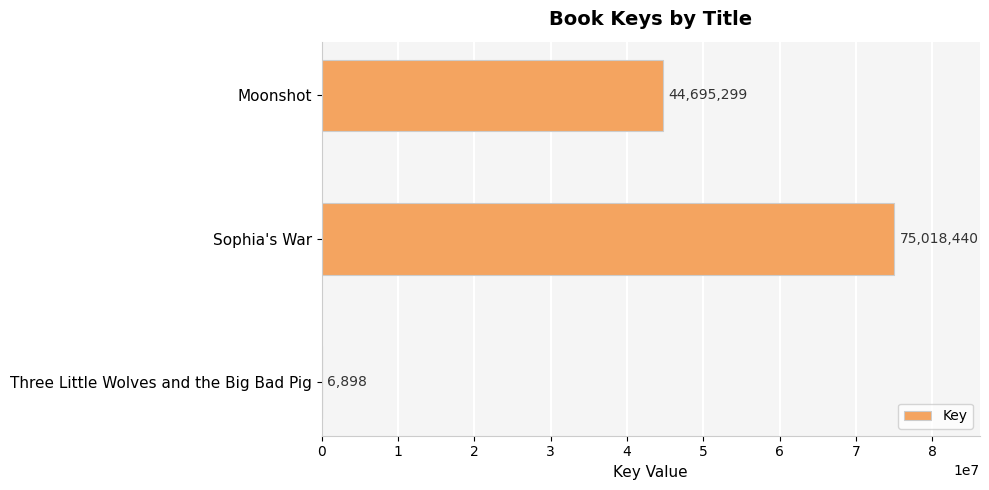

The value at Sophia's War is 51513393. True or false?

False